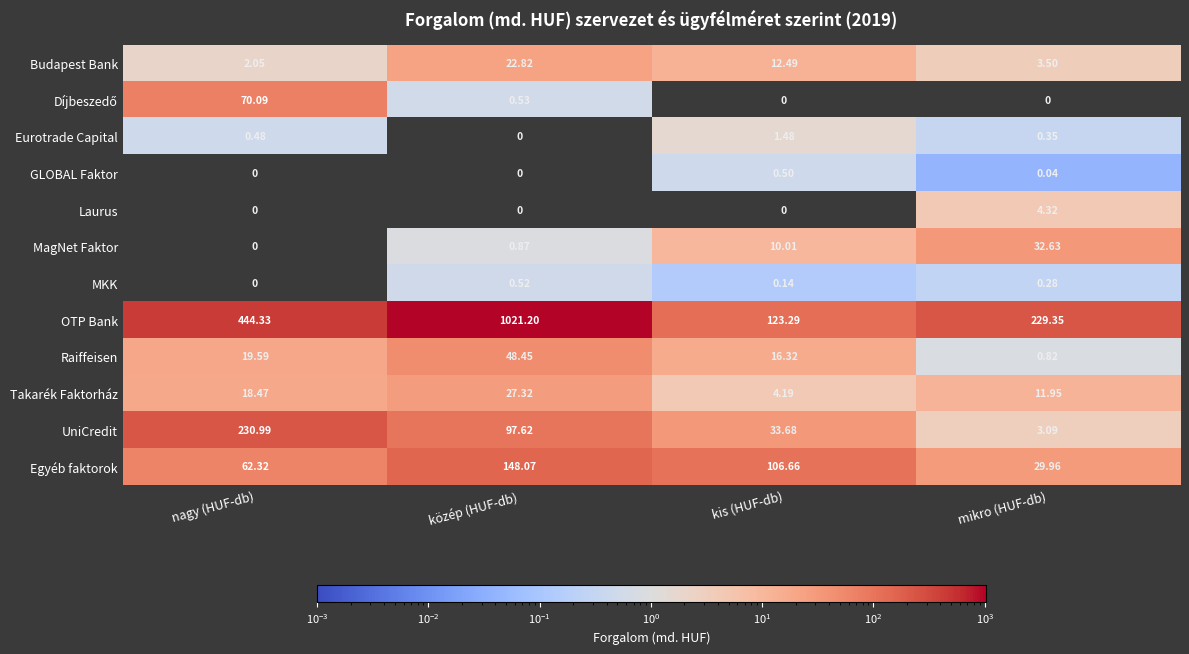

Which category has the highest value in the MKK series?

közép (HUF-db)